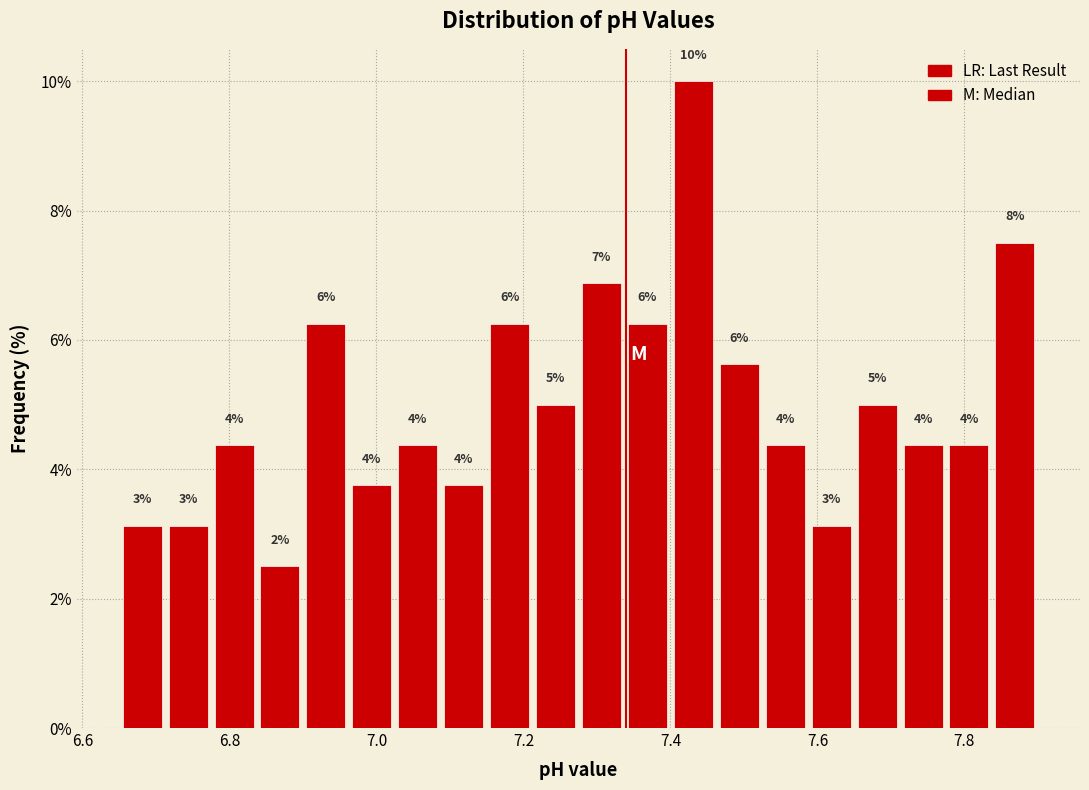

Read against the x-axis, roughly where is the centre of the tallest bar?

7.44